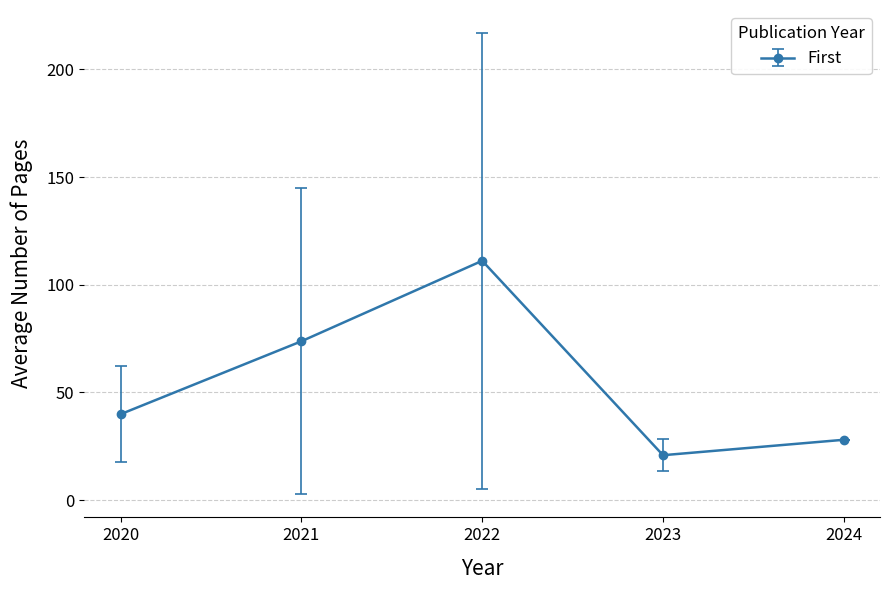

Reading right to left, list all the values displayed in this chart.

28.0	20.8	111.1	73.8	39.9